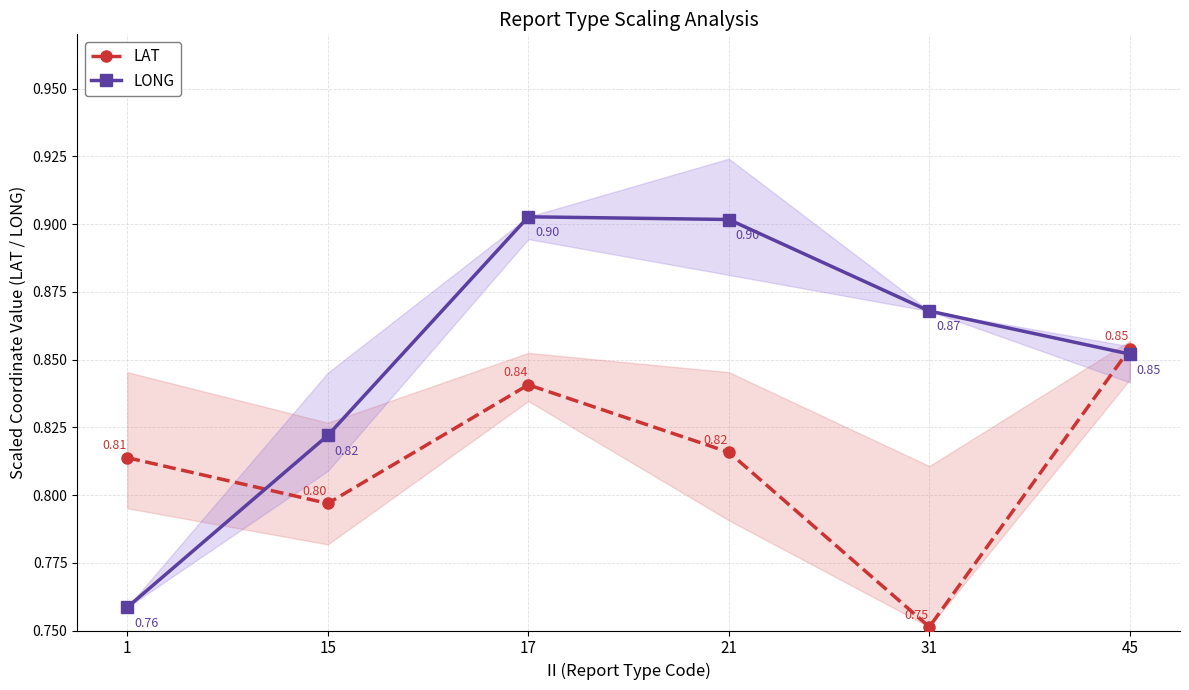

Reading right to left, transcribe all the data shown in this chart.

LAT: 45=0.9	31=0.8	21=0.8	17=0.8	15=0.8	1=0.8
LONG: 45=0.9	31=0.9	21=0.9	17=0.9	15=0.8	1=0.8